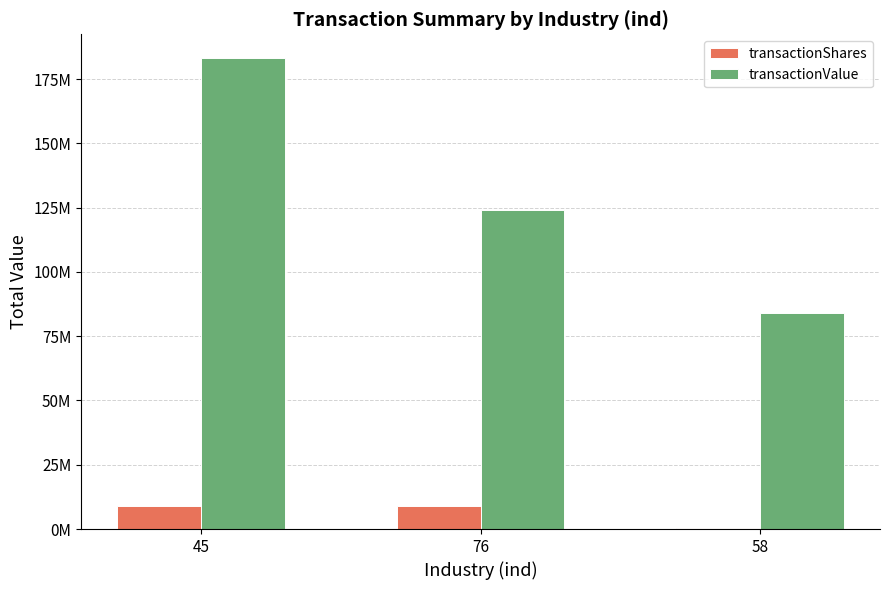

Are the bars horizontal?

No